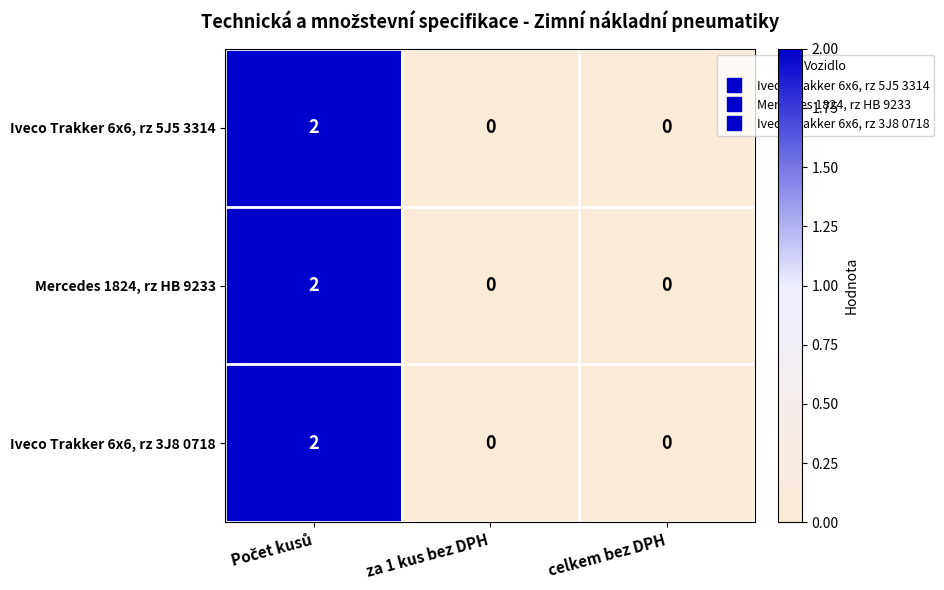

Count the Iveco Trakker 6x6, rz 3J8 0718 values in the range 0 to 2.

3